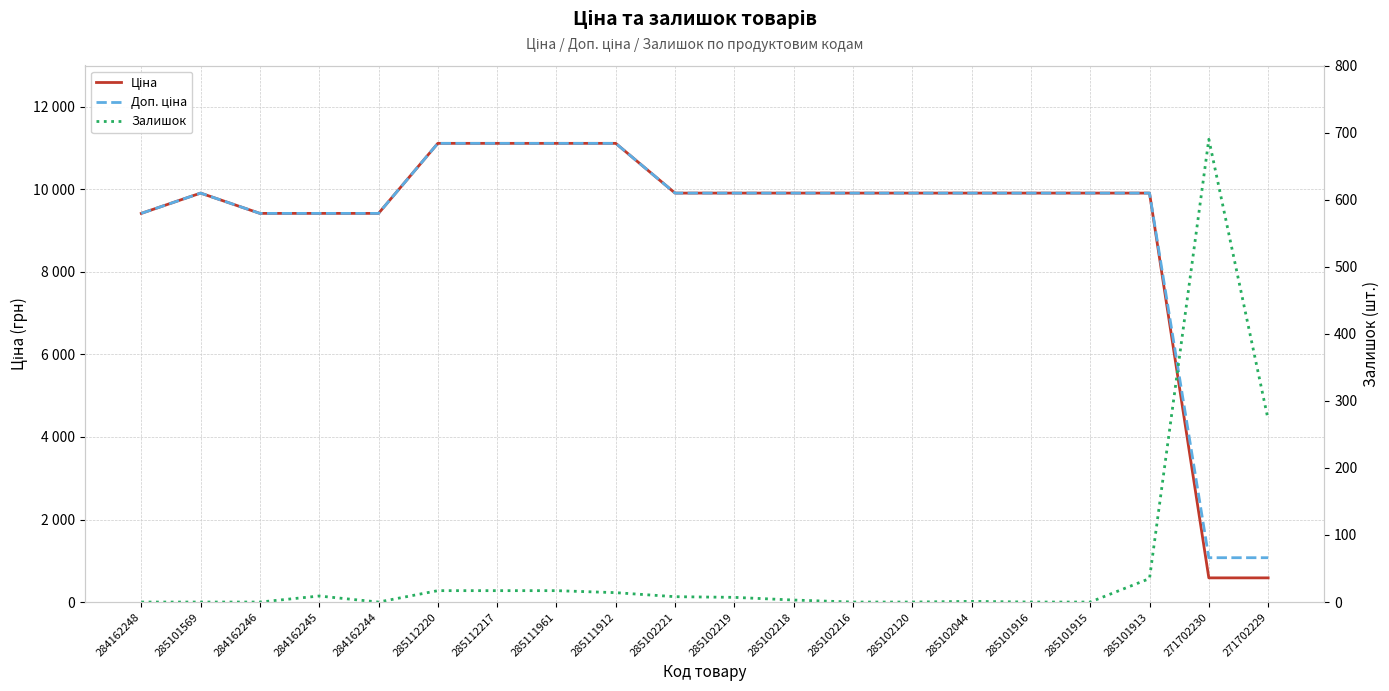

At 271702230, list the series in order from largest to smallest.

Доп. ціна, Залишок, Ціна